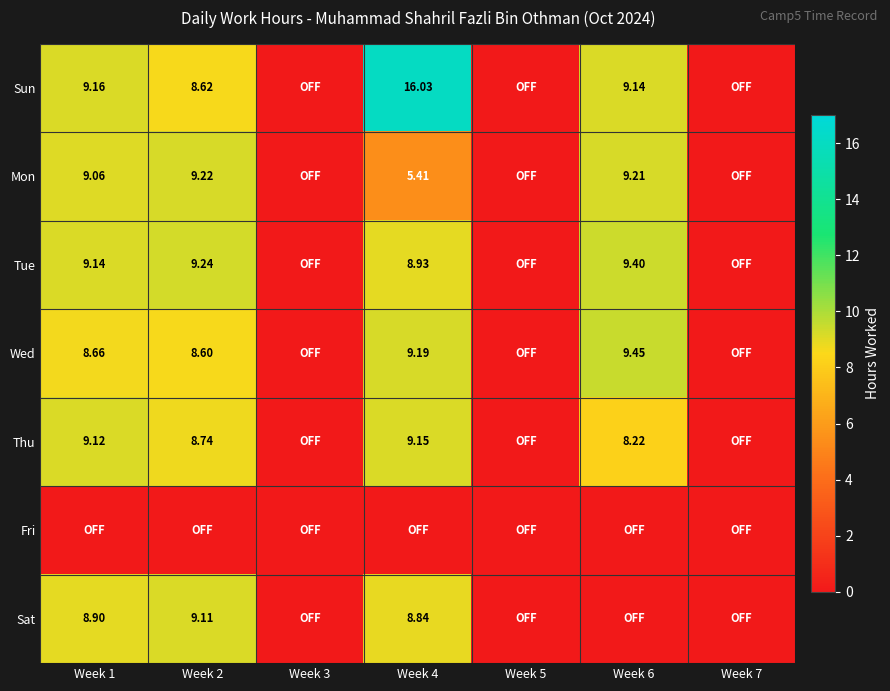

Which label corresponds to the smallest value in the chart?

Week 3